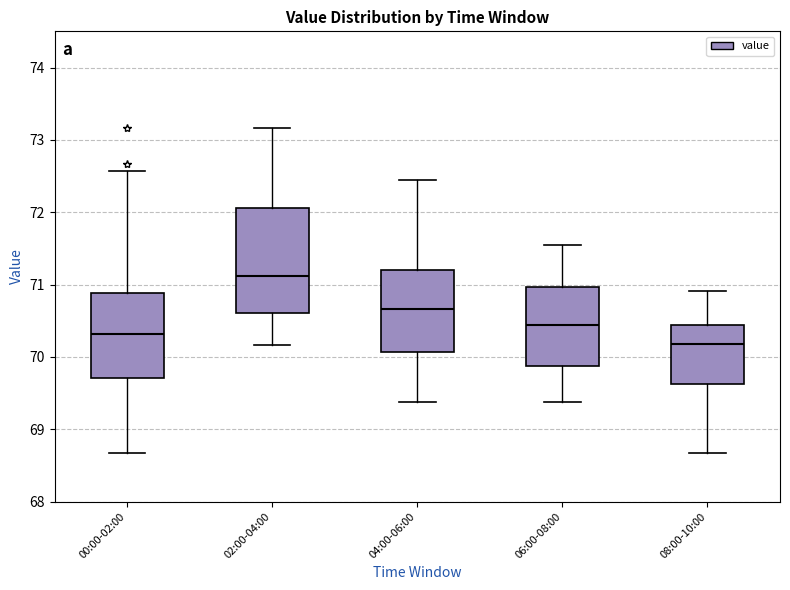

Reading left to right, transcribe this box plot: for each box, give where its median line is, the range the box spans, and where its two whiskers end, as read against the y-axis. The values are not printed on the chart, so give them approximately, as read against the axis.

00:00-02:00: median 70.3, box 69.7 to 70.9, whiskers 68.7 to 72.6
02:00-04:00: median 71.1, box 70.6 to 72.1, whiskers 70.2 to 73.2
04:00-06:00: median 70.7, box 70.1 to 71.2, whiskers 69.4 to 72.4
06:00-08:00: median 70.4, box 69.9 to 71.0, whiskers 69.4 to 71.6
08:00-10:00: median 70.2, box 69.6 to 70.4, whiskers 68.7 to 70.9